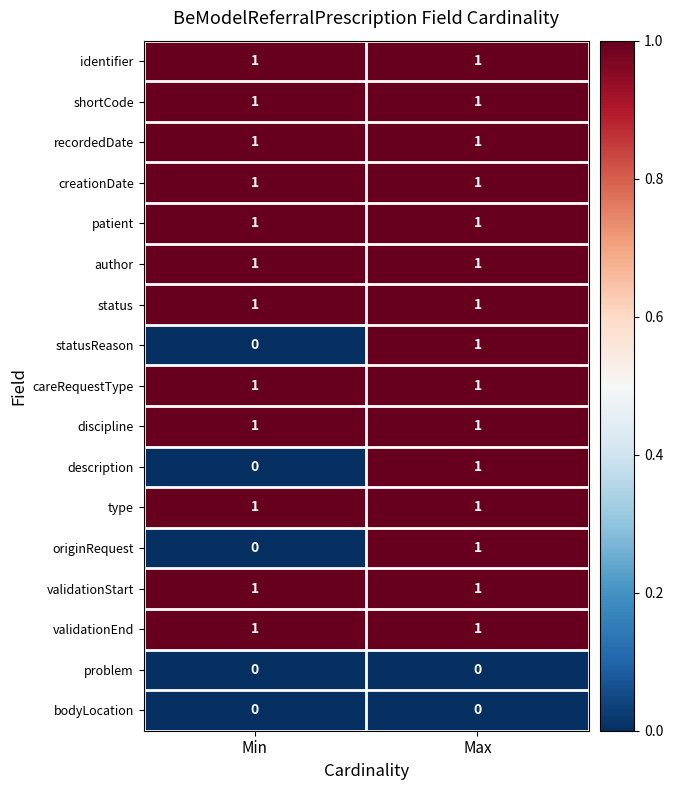

Rank the categories by originRequest value from highest to lowest.

Max, Min